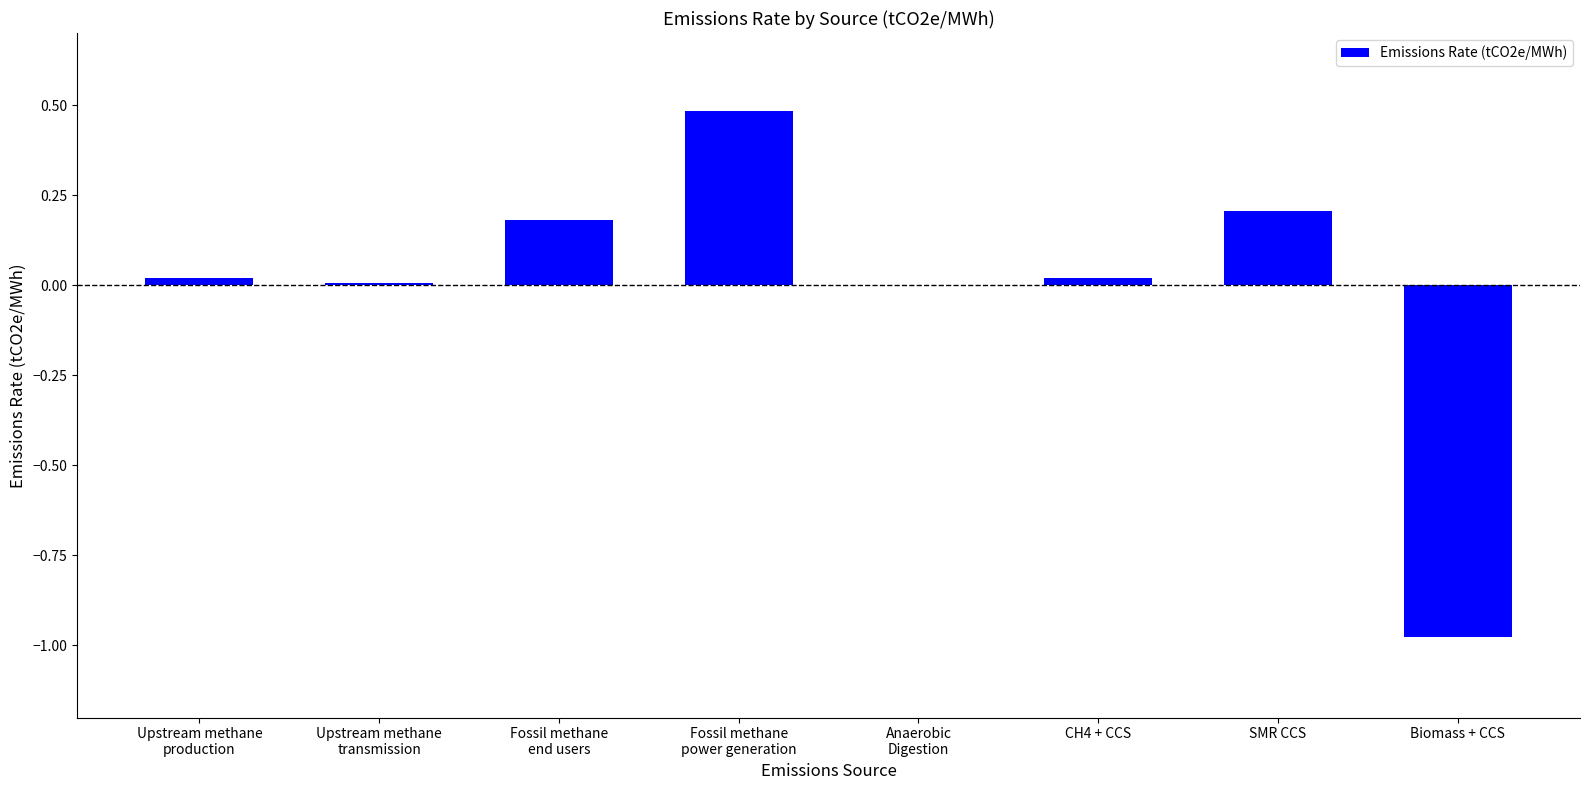

What is the greatest value displayed?

0.5